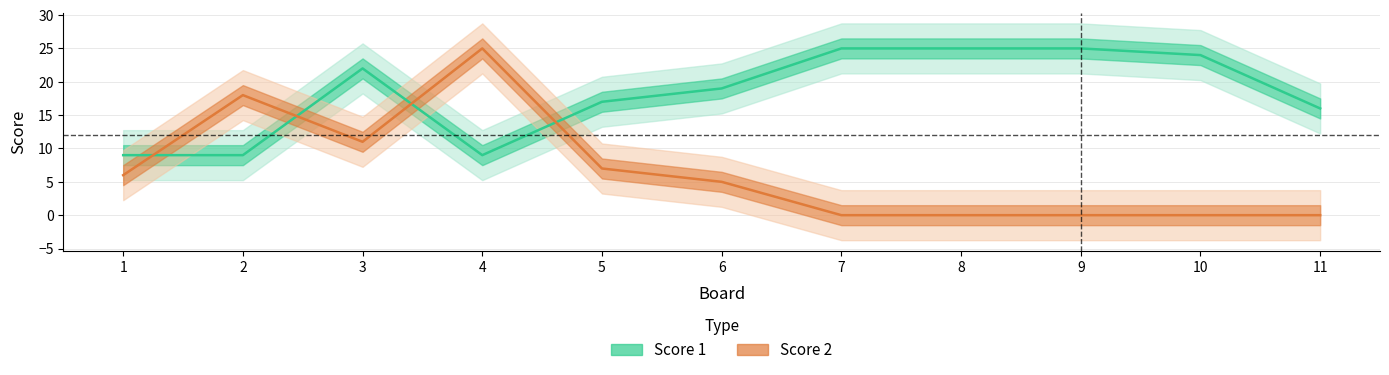

How many categories are shown in the chart?

11